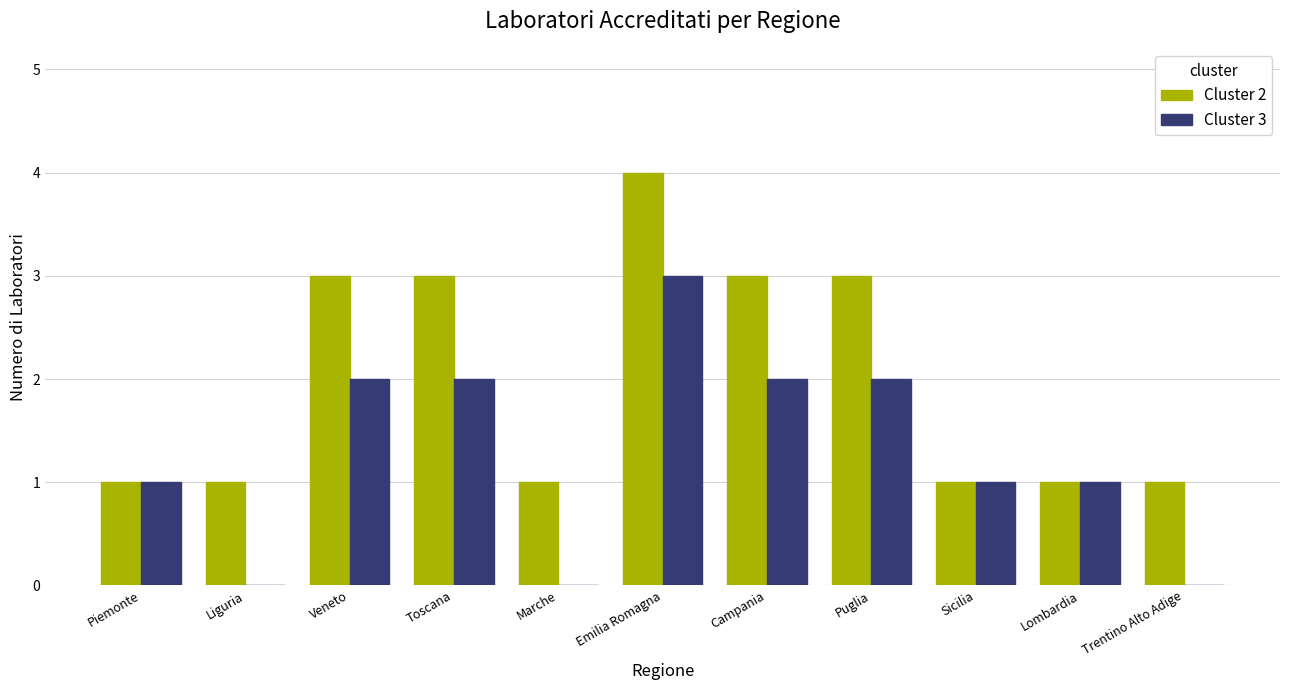

Reading left to right, extract all data points from this chart.

Cluster 2: Piemonte=1	Liguria=1	Veneto=3	Toscana=3	Marche=1	Emilia Romagna=4	Campania=3	Puglia=3	Sicilia=1	Lombardia=1	Trentino Alto Adige=1
Cluster 3: Piemonte=1	Liguria=0	Veneto=2	Toscana=2	Marche=0	Emilia Romagna=3	Campania=2	Puglia=2	Sicilia=1	Lombardia=1	Trentino Alto Adige=0